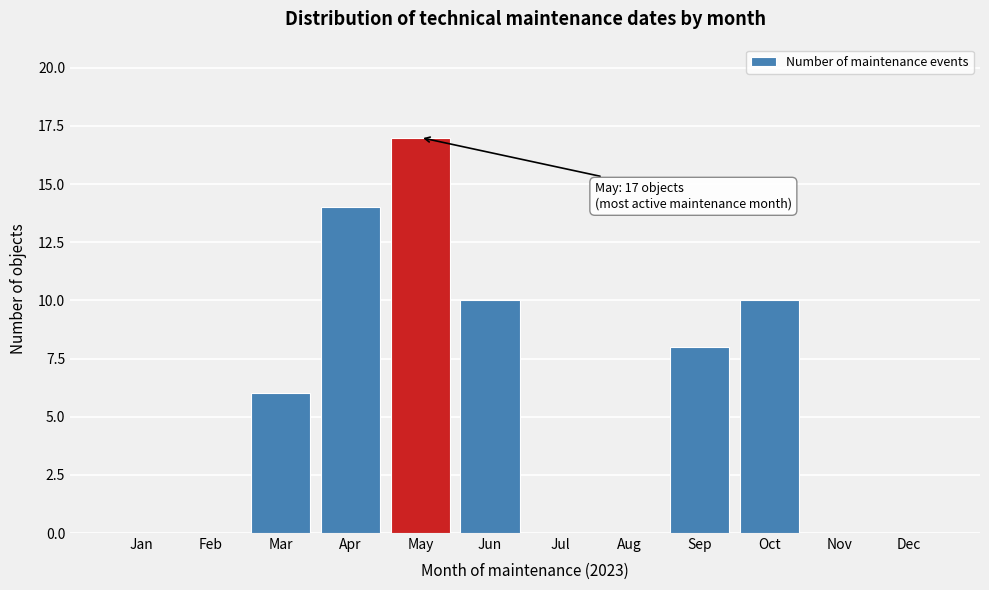

Reading left to right, extract all data points from this chart.

Jan=0	Feb=0	Mar=6	Apr=14	May=17	Jun=10	Jul=0	Aug=0	Sep=8	Oct=10	Nov=0	Dec=0